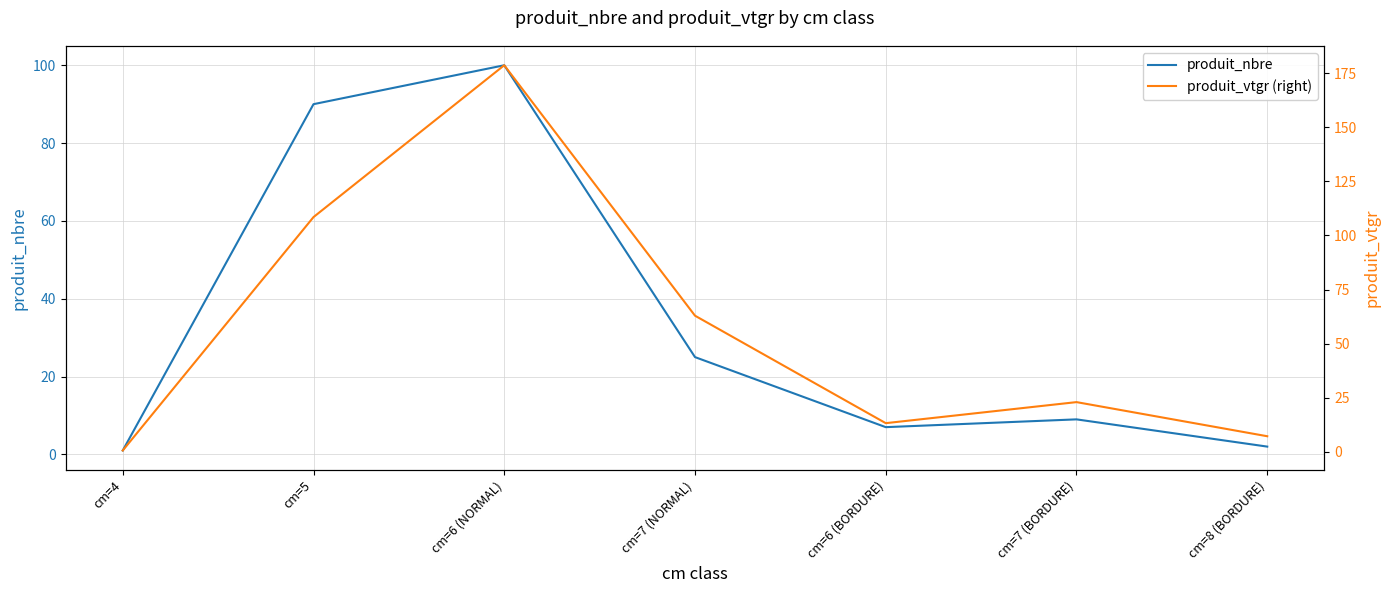

Reading left to right, transcribe all the data shown in this chart.

produit_nbre: 1.0	90.0	100.0	25.0	7.0	9.0	2.0
produit_vtgr (right): 0.7	108.5	178.6	62.9	13.3	23.0	7.3